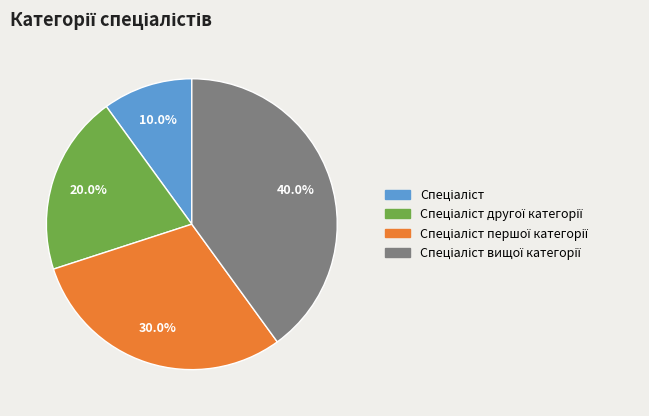

Is there any slice that represents more than half of the pie?

No